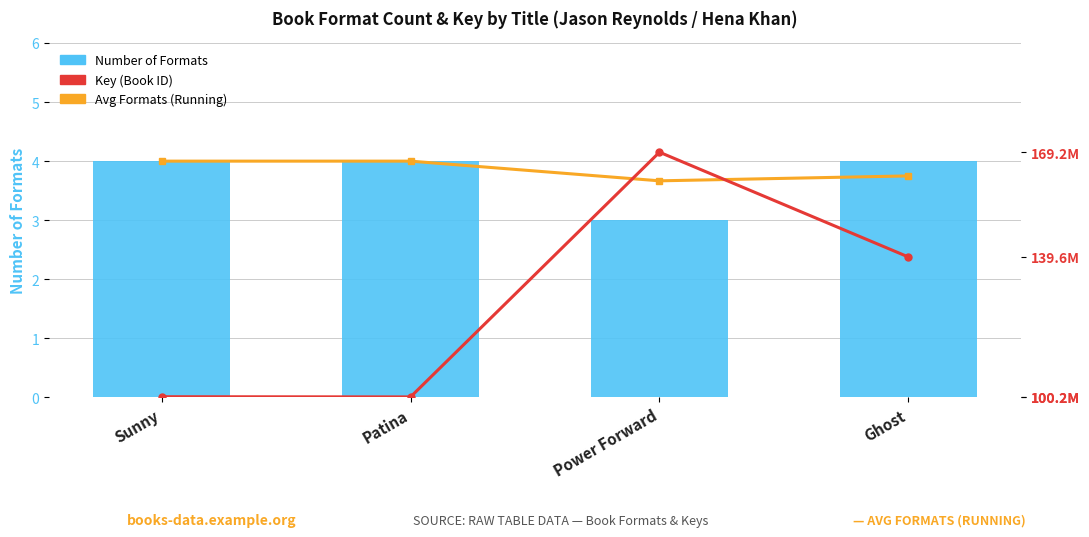

The Key (ID) series shows 169188594.0 at Power Forward. True or false?

True